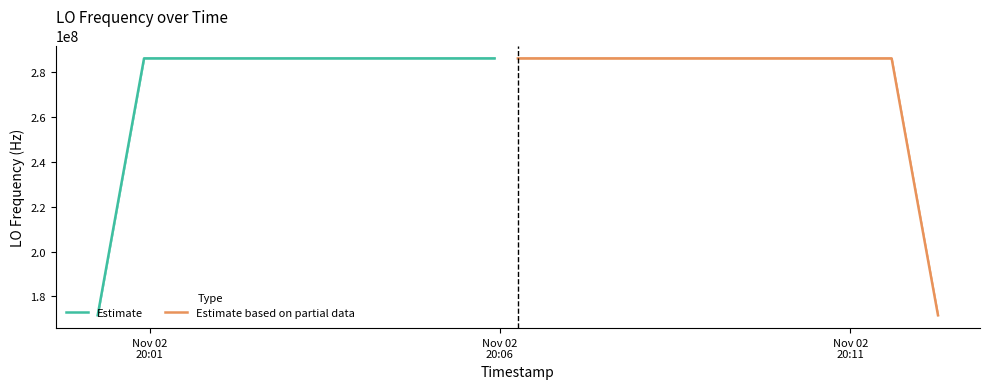

What is the minimum value for Estimate?

171628199.5